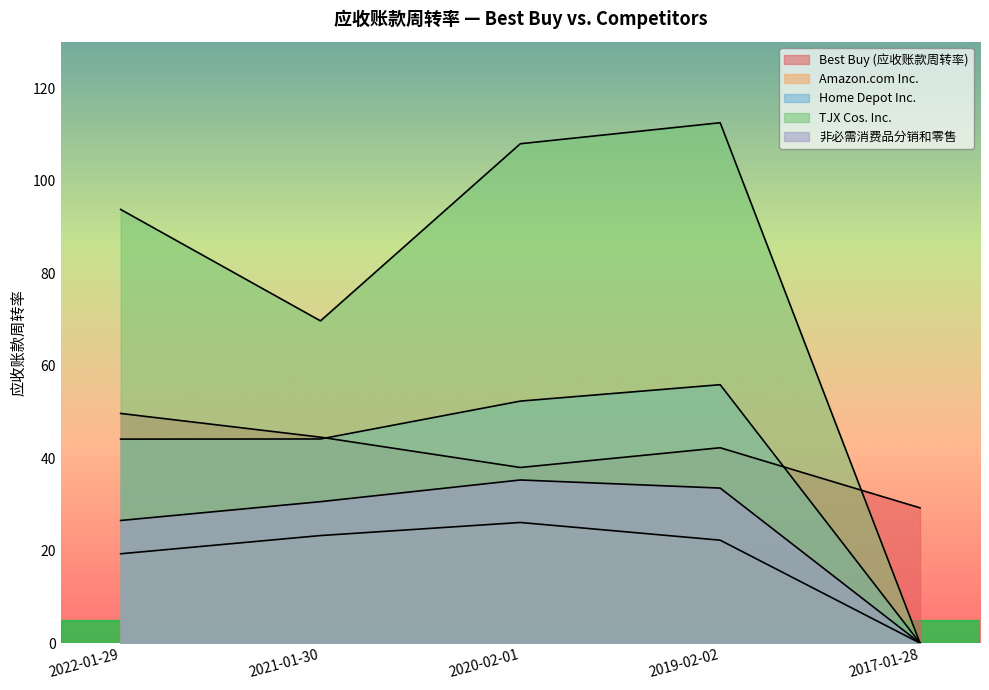

The value of 非必需消费品分销和零售 at 2021-01-30 is 17.4. True or false?

False